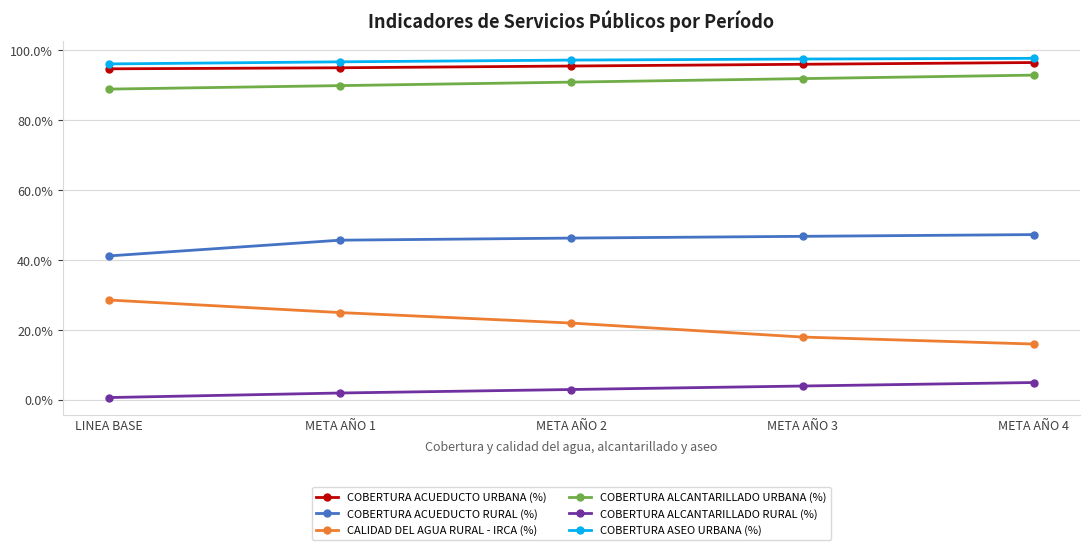

What are all the series names shown in the legend?

COBERTURA ACUEDUCTO URBANA (%), COBERTURA ACUEDUCTO RURAL (%), CALIDAD DEL AGUA RURAL - IRCA (%), COBERTURA ALCANTARILLADO URBANA (%), COBERTURA ALCANTARILLADO RURAL (%), COBERTURA ASEO URBANA (%)